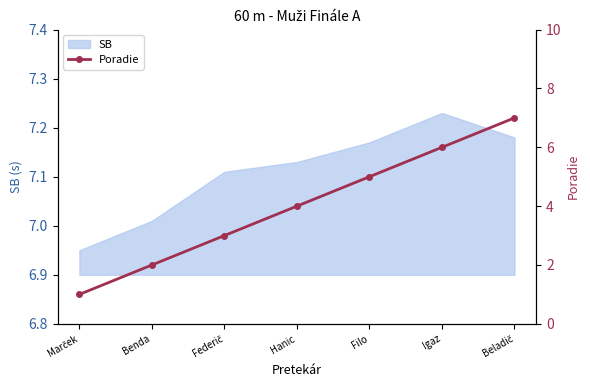

What is the label of the 5th point from the right?

Federič